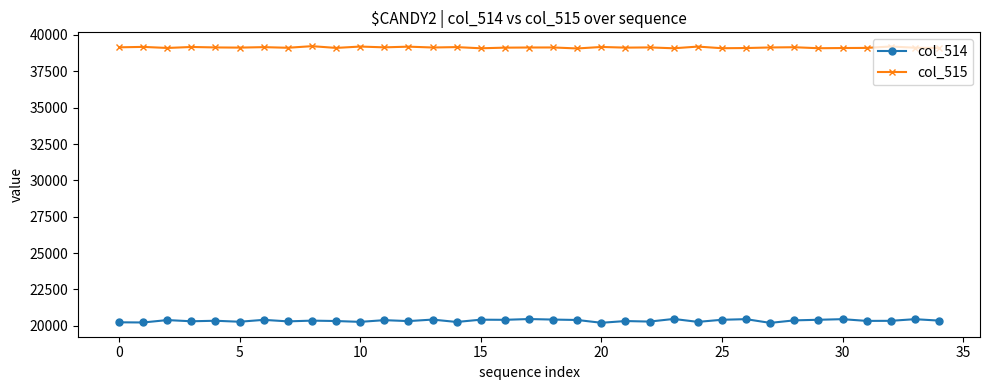

True or false: col_515 and col_514 cross at least once.

False